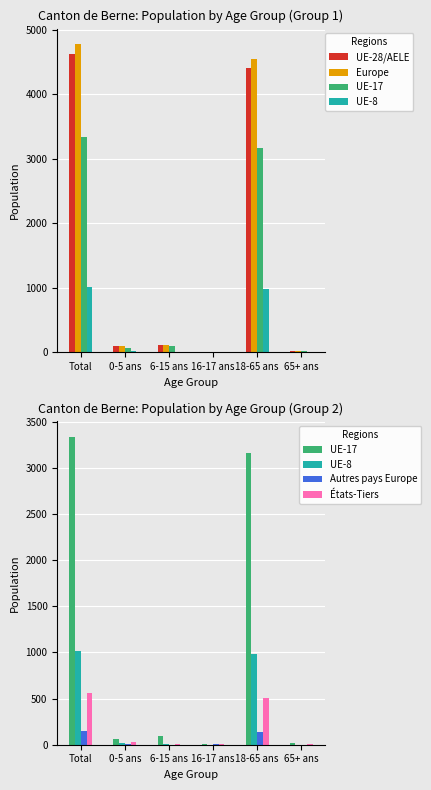

At which label does États-Tiers reach its peak?

Total